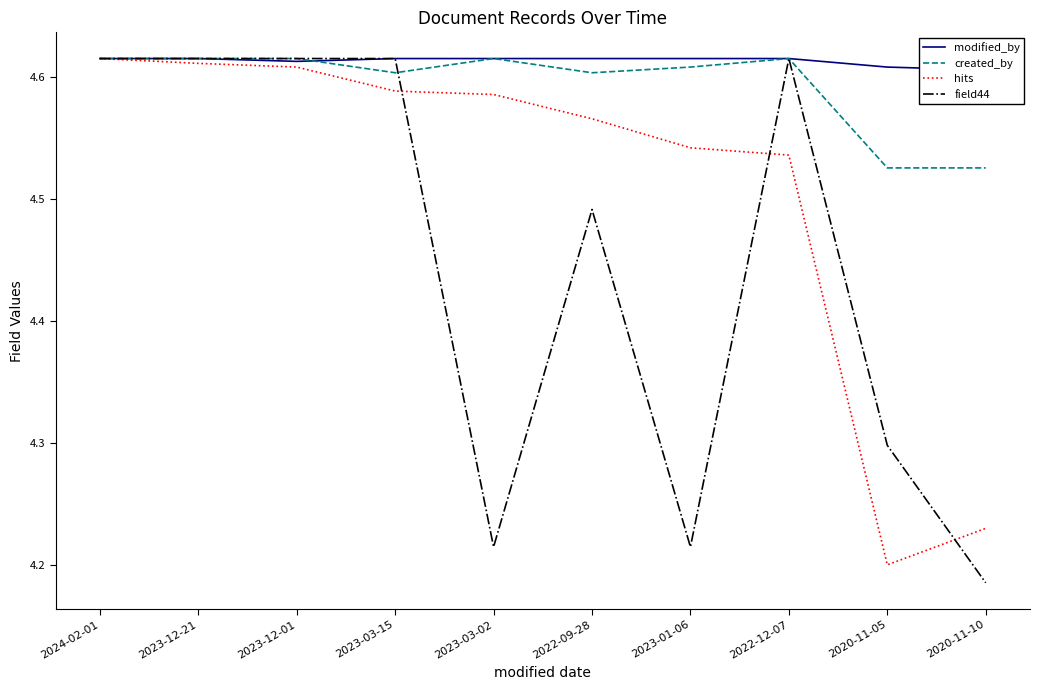

What is the spread (max minus min) of values at 2023-01-06?

0.4